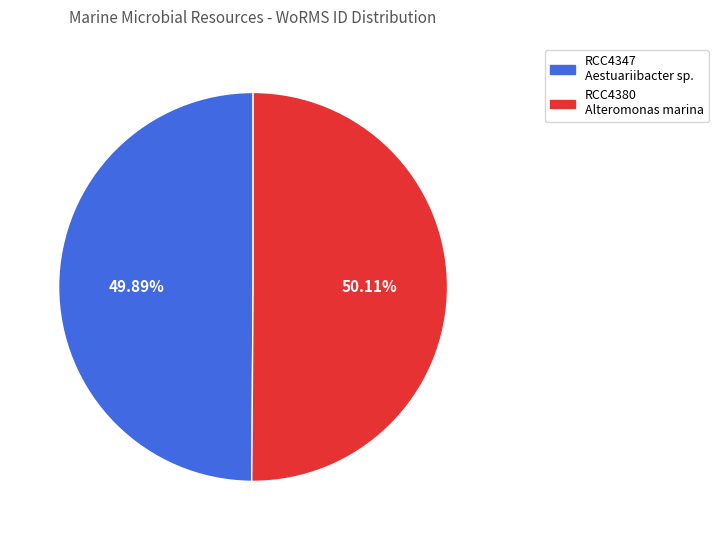

Is there any slice that represents more than half of the pie?

Yes